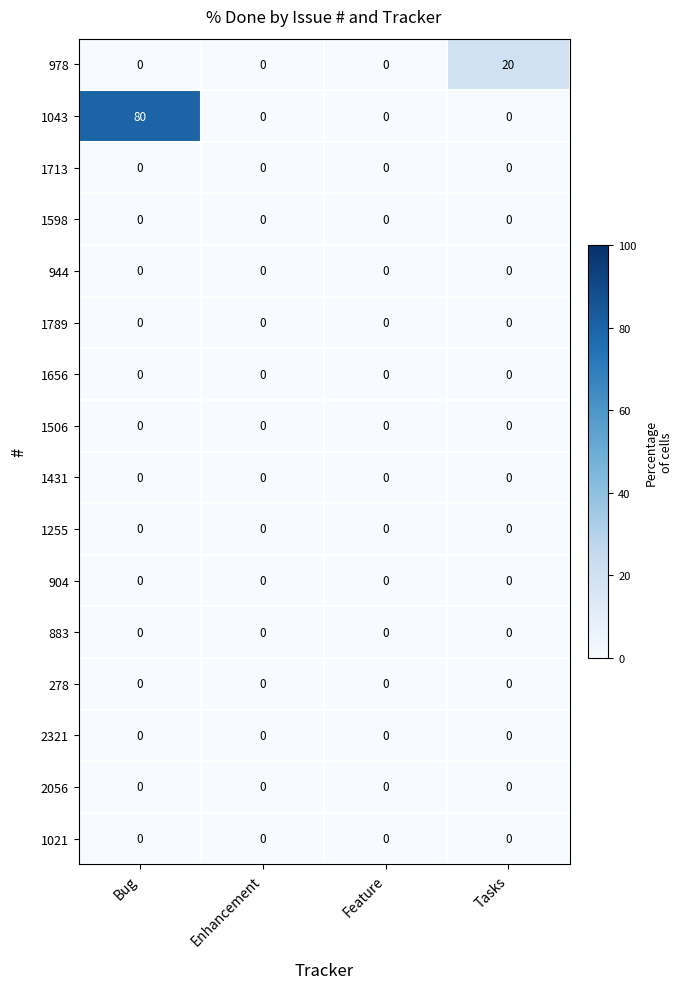

Which category has the highest value across all series?

Bug